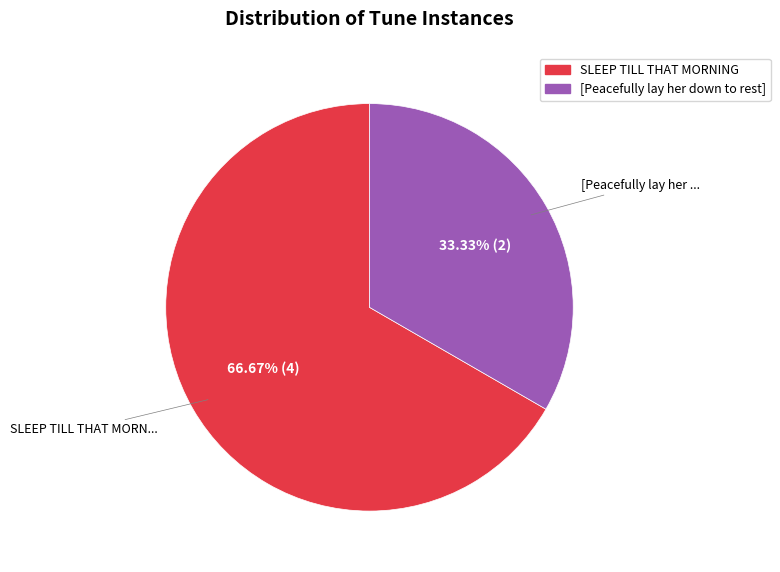

How much of the chart is everything except SLEEP TILL THAT MORNING?

33.3%